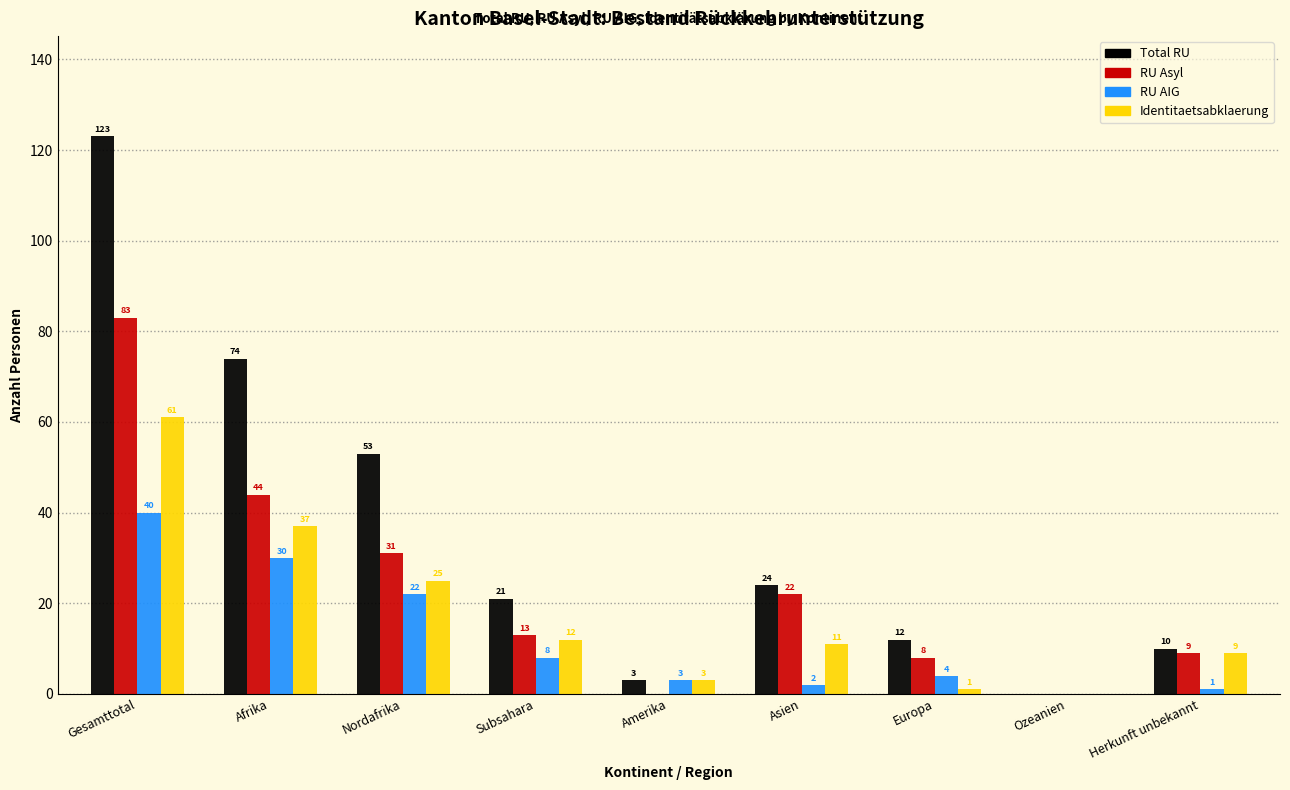

Reading left to right, what are all the values shown in this chart?

Total RU: Gesamttotal=123	Afrika=74	Nordafrika=53	Subsahara=21	Amerika=3	Asien=24	Europa=12	Ozeanien=0	Herkunft unbekannt=10
RU Asyl: Gesamttotal=83	Afrika=44	Nordafrika=31	Subsahara=13	Amerika=0	Asien=22	Europa=8	Ozeanien=0	Herkunft unbekannt=9
RU AIG: Gesamttotal=40	Afrika=30	Nordafrika=22	Subsahara=8	Amerika=3	Asien=2	Europa=4	Ozeanien=0	Herkunft unbekannt=1
Identitaetsabklaerung: Gesamttotal=61	Afrika=37	Nordafrika=25	Subsahara=12	Amerika=3	Asien=11	Europa=1	Ozeanien=0	Herkunft unbekannt=9